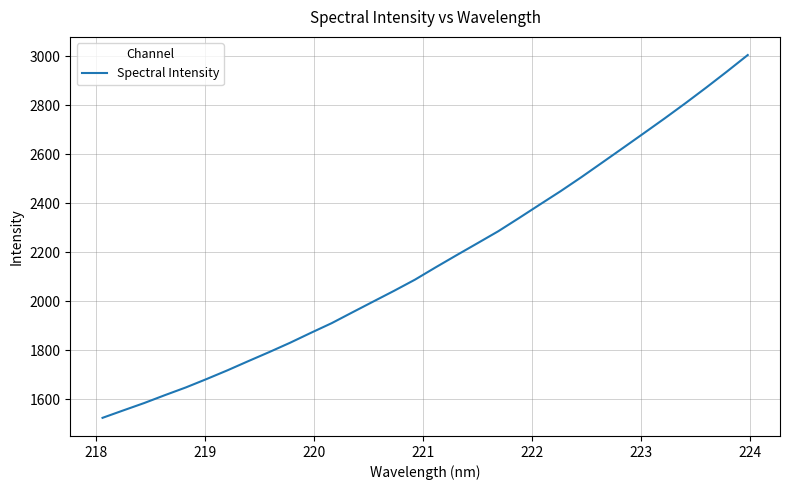

What is the minimum value shown in the chart?

1524.2